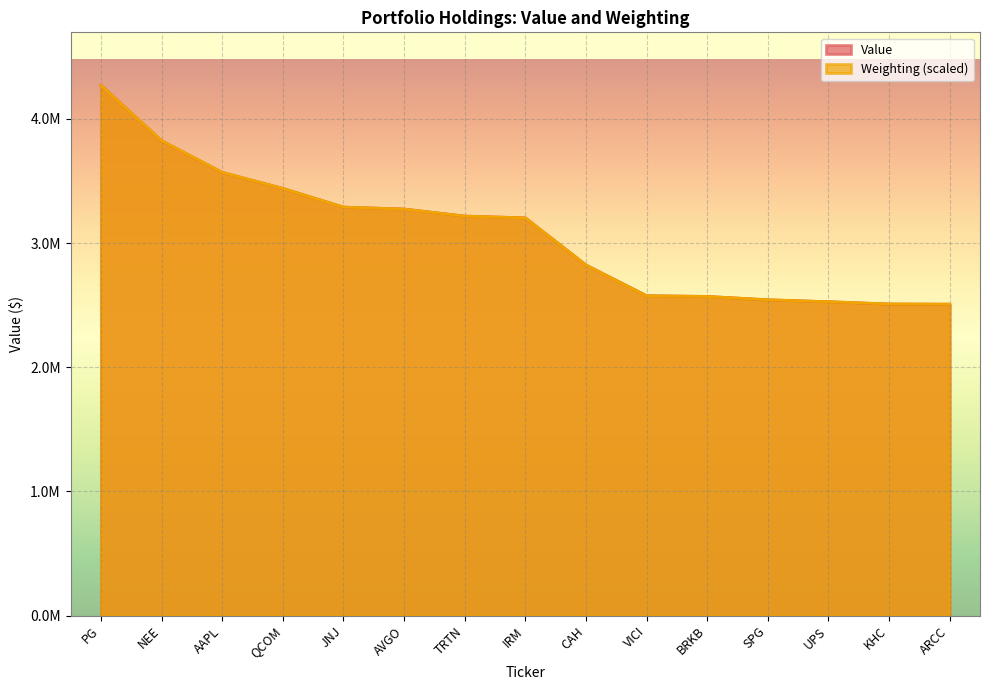

What is the difference between the Weighting values at JNJ and TRTN?

72676.6